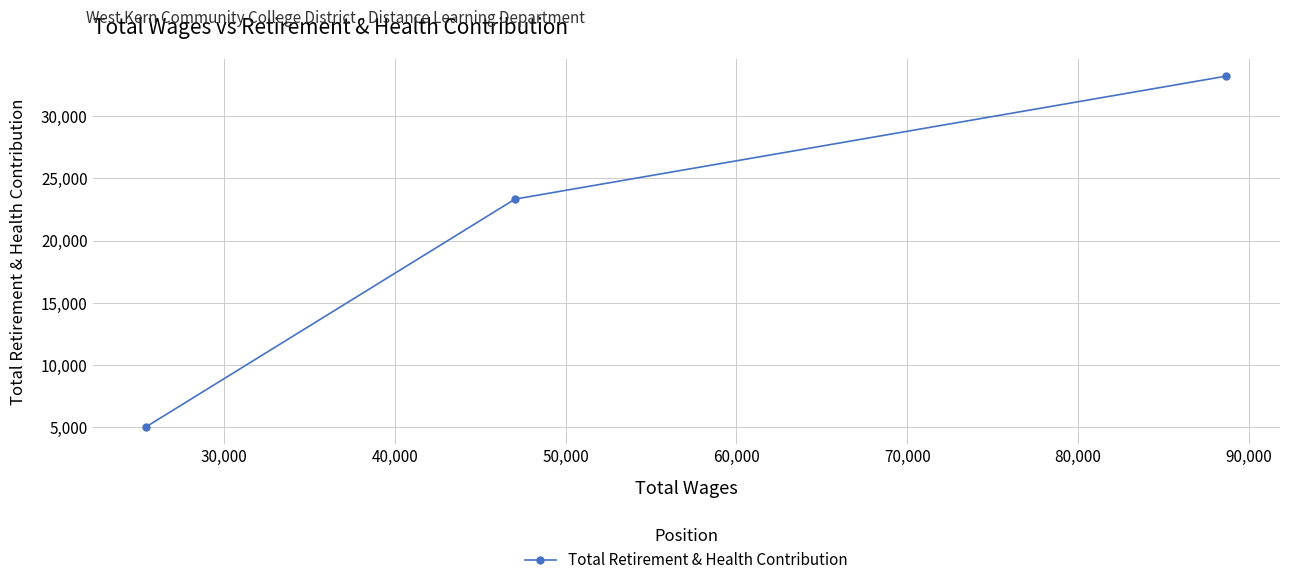

What is the average value?

20532